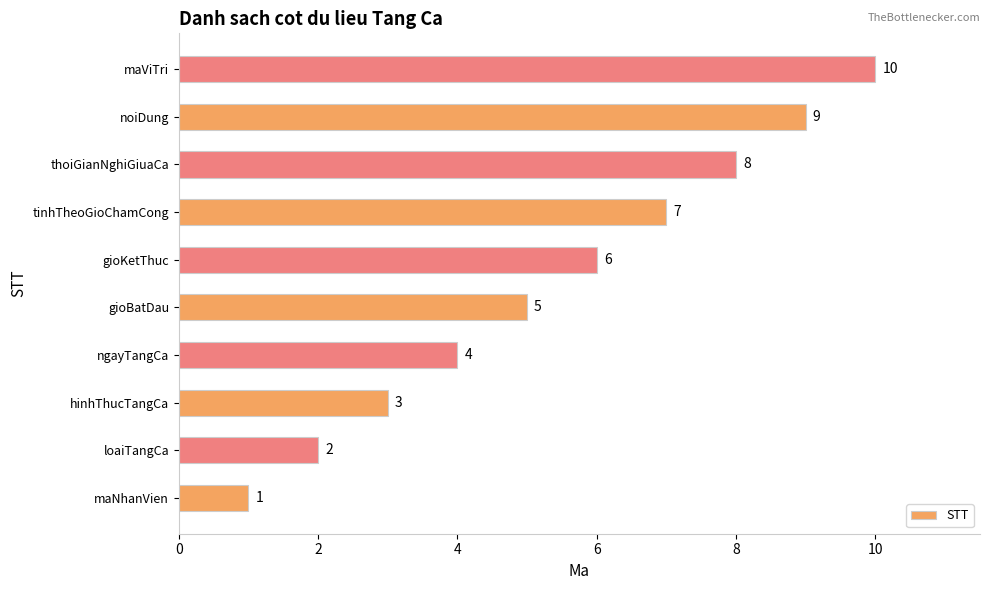

What is the sum of all values?

55